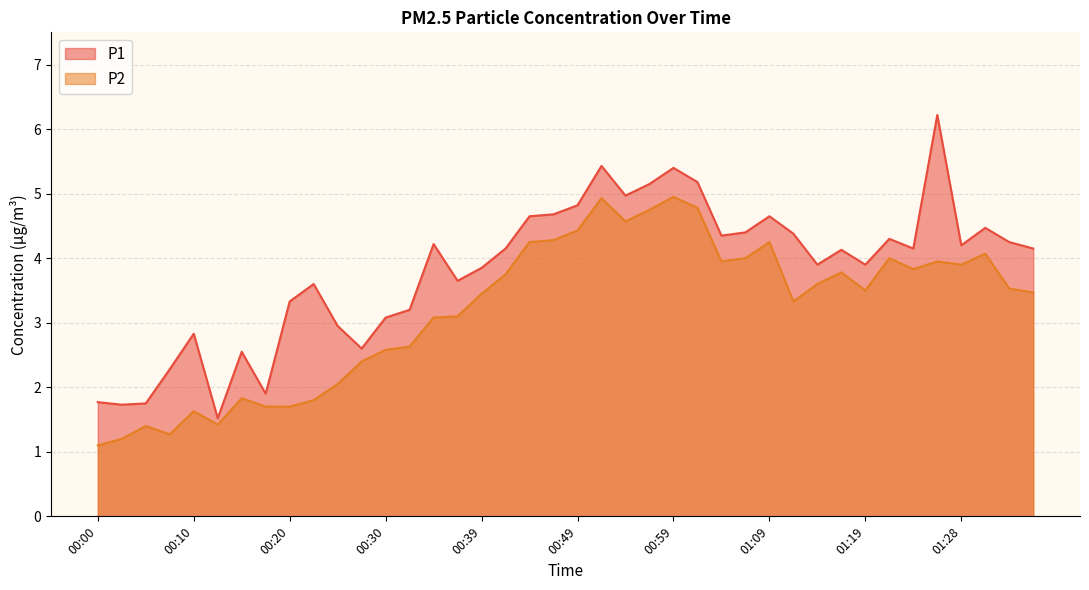

What is the value of the P1 point at the 39th from the left?

4.2